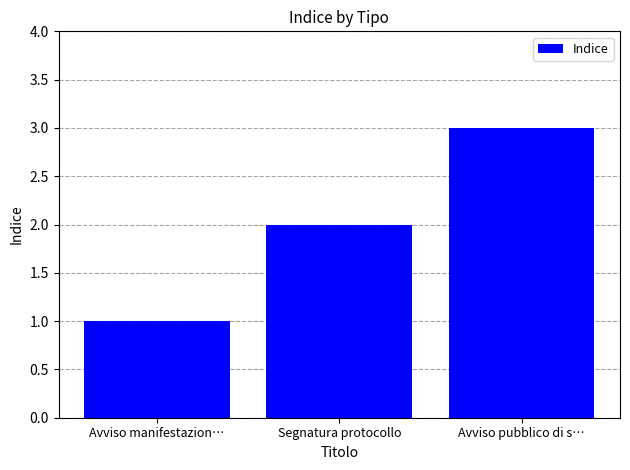

At which category does the chart reach its peak across all series?

Avviso pubblico di s…